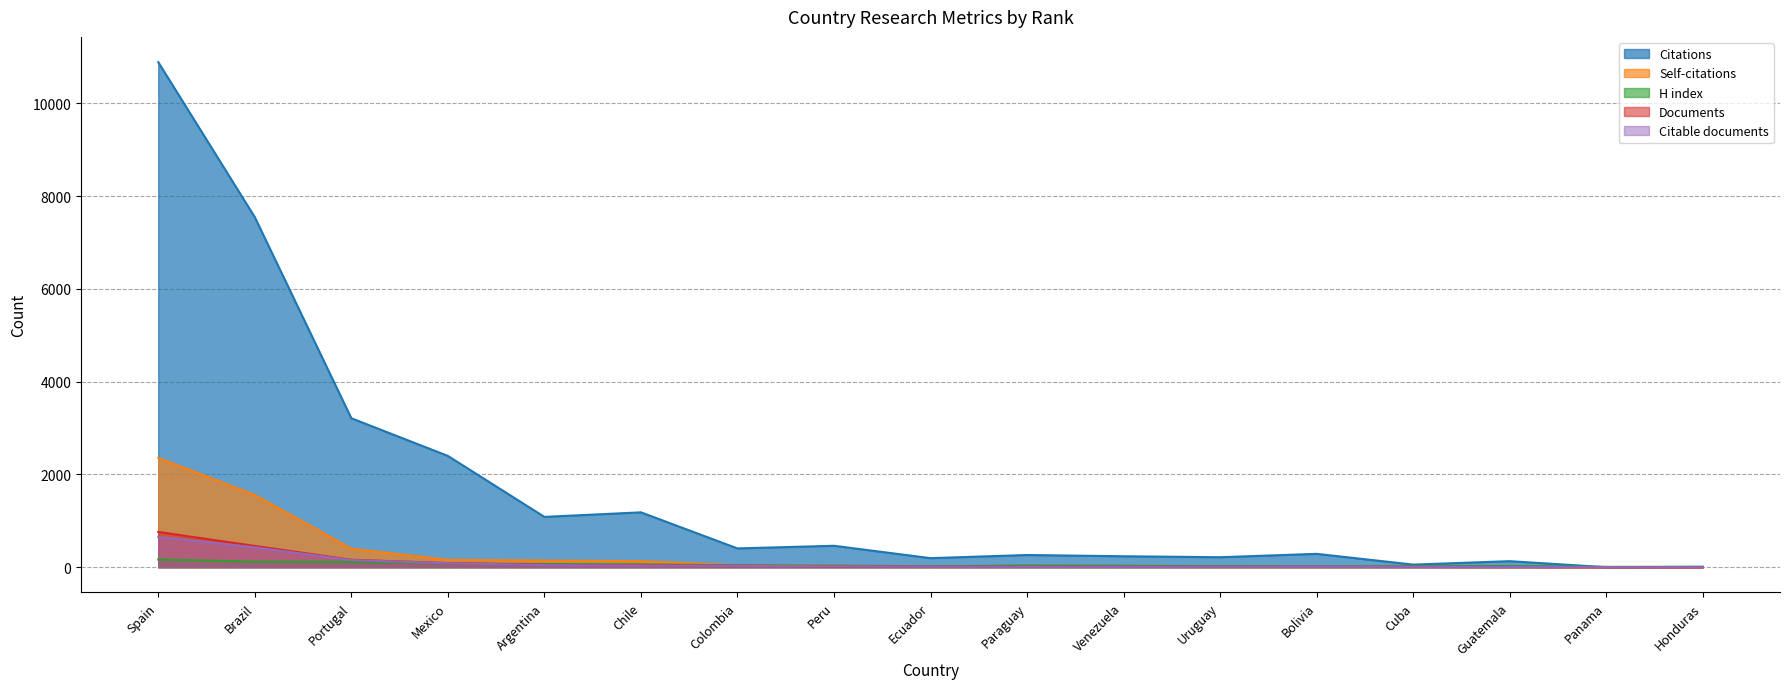

What is the label of the 9th point from the left?

Ecuador